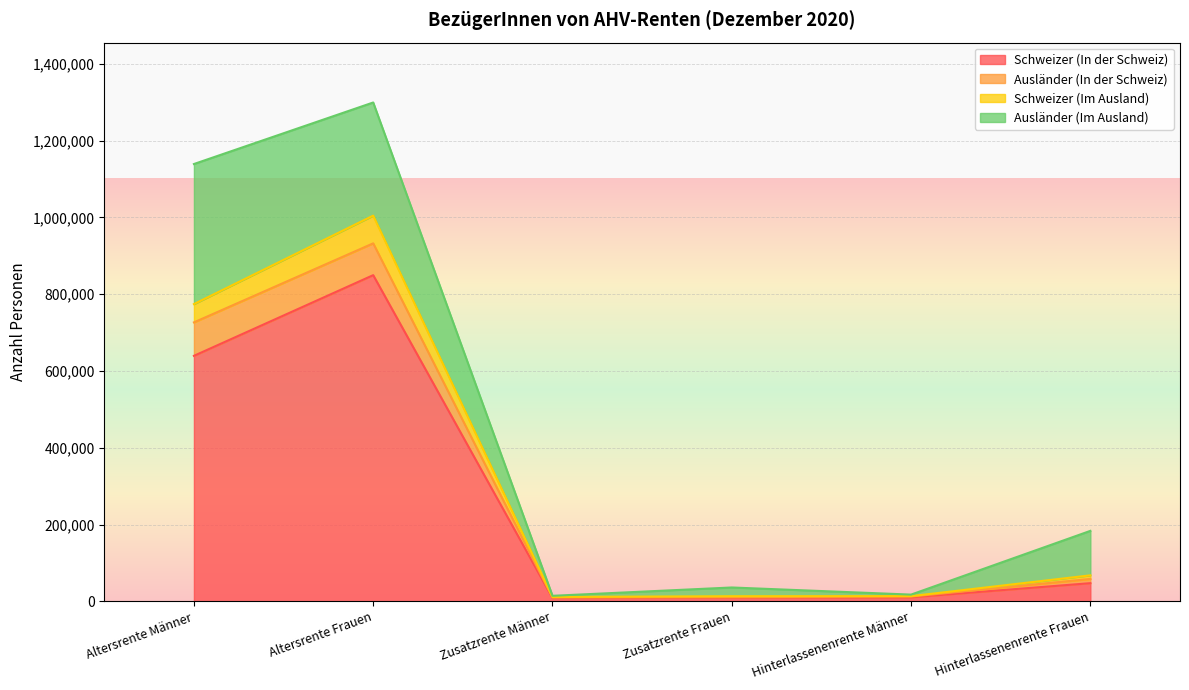

What is the value of the Schweizer (Im Ausland) point at the 5th from the left?

13542